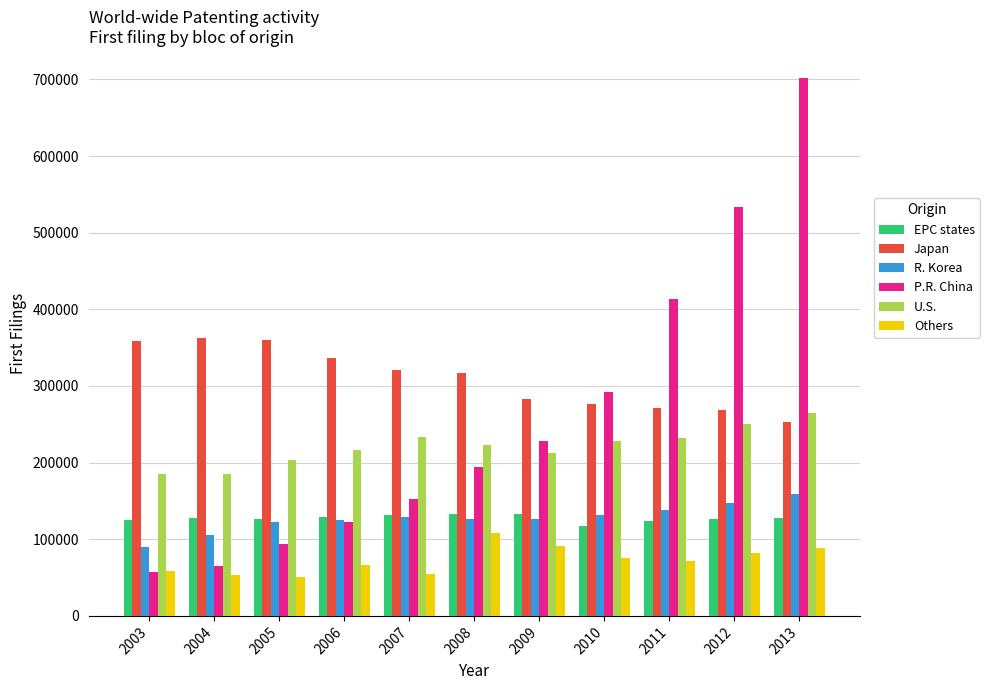

Which series changed the most between 2003 and 2007?

P.R. China